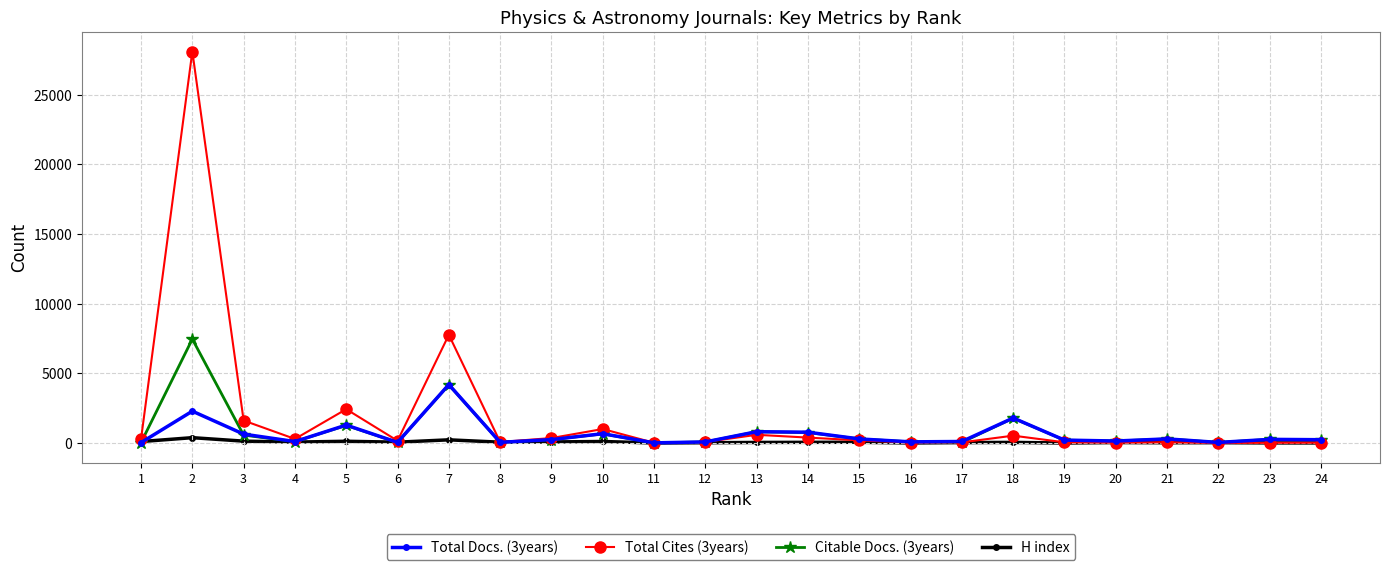

The value of Citable Docs. (3years) at 12 is 85. True or false?

True